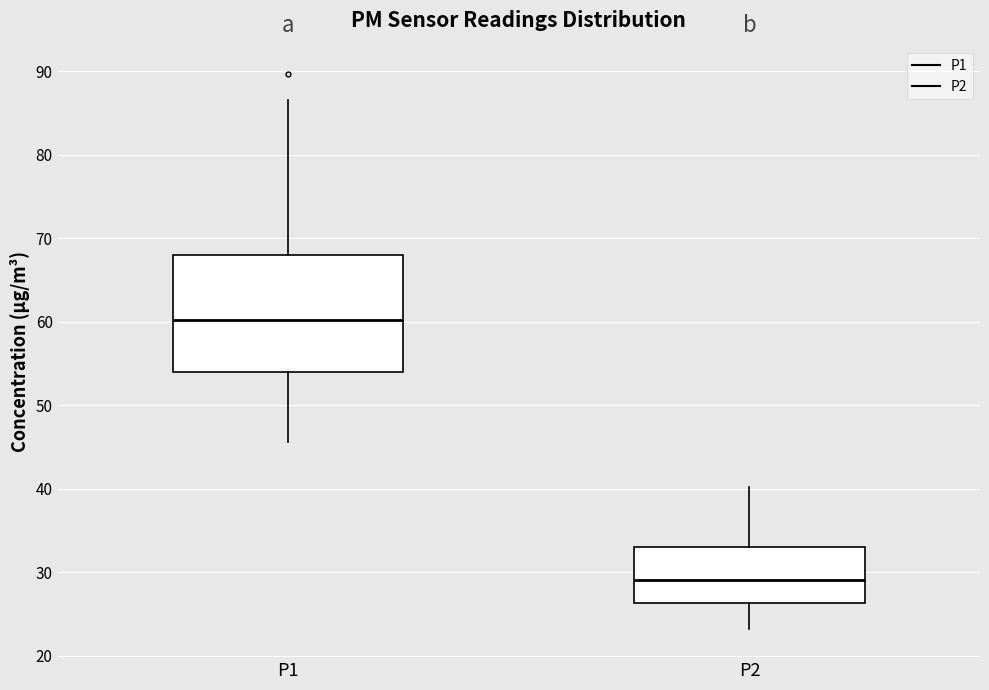

Where does the median line of the box for P1 sit on the y-axis? The values are not printed on the chart, so give them approximately, as read against the axis.

60